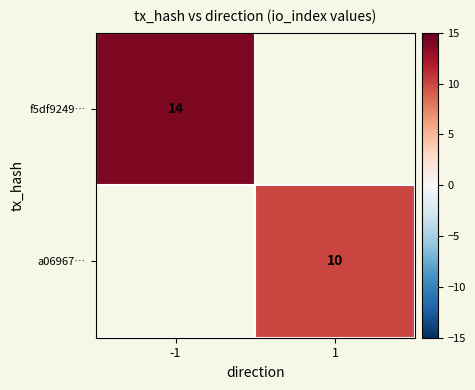

Is it true that a06967… equals 17.2 at 1?

False